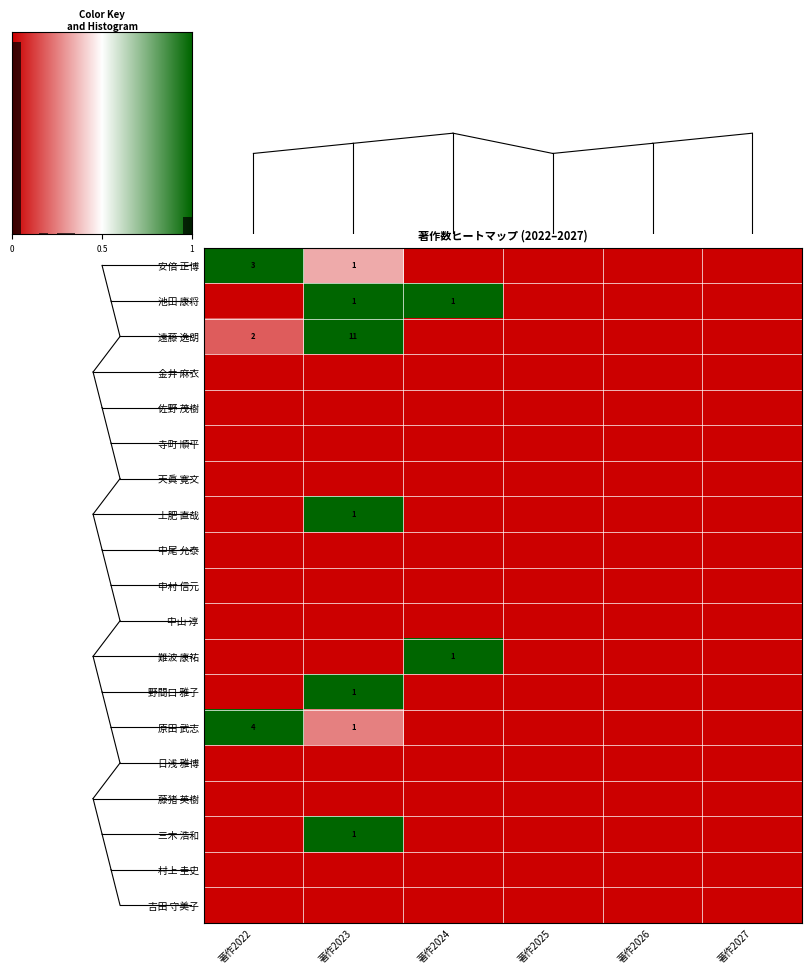

Is the value of 難波 康祐 at 著作2022 greater than the value of 中村 信元 at 著作2025?

No